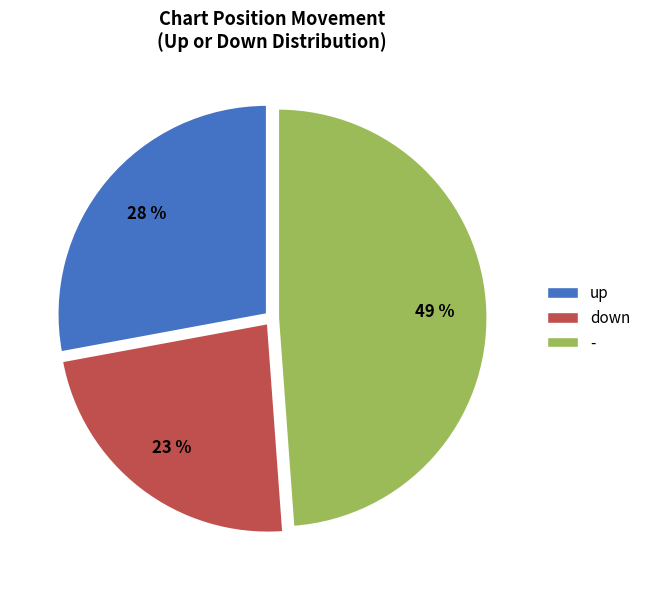

Combined, do up and - account for over 50%?

Yes